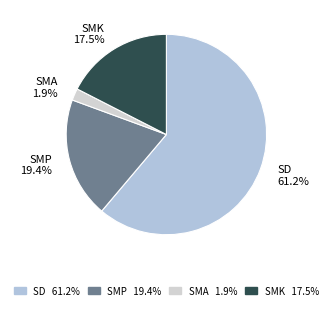

What percentage is the SMP slice, to the nearest percent?

19%